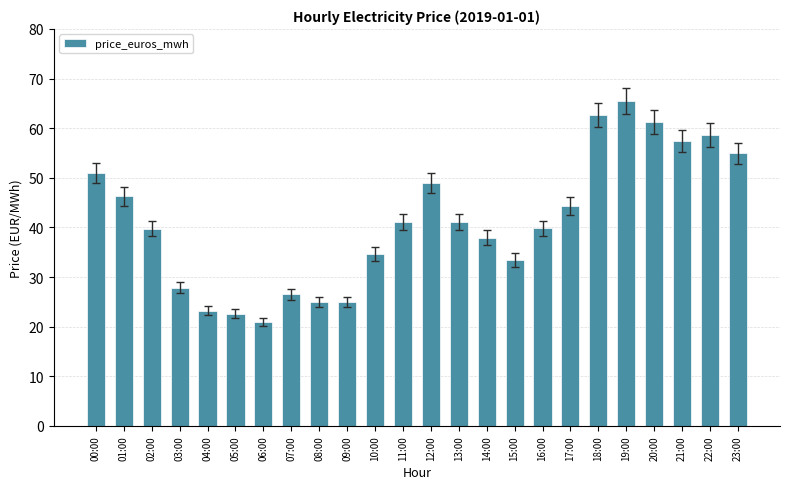

What is the minimum value shown in the chart?

20.9